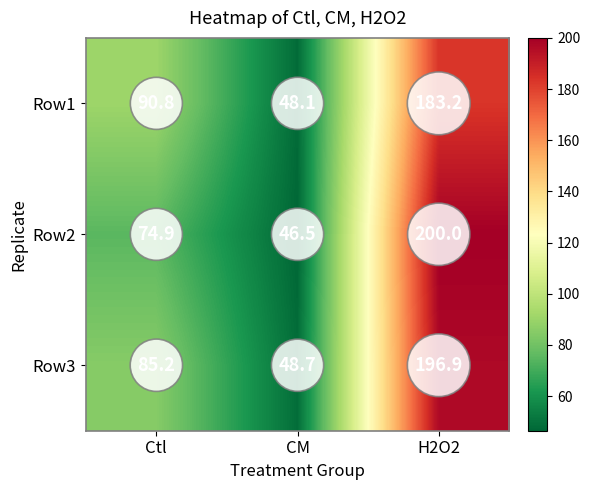

Reading right to left, extract all data points from this chart.

Row1: H2O2=183.2	CM=48.1	Ctl=90.8
Row2: H2O2=200.0	CM=46.5	Ctl=74.9
Row3: H2O2=196.9	CM=48.7	Ctl=85.2